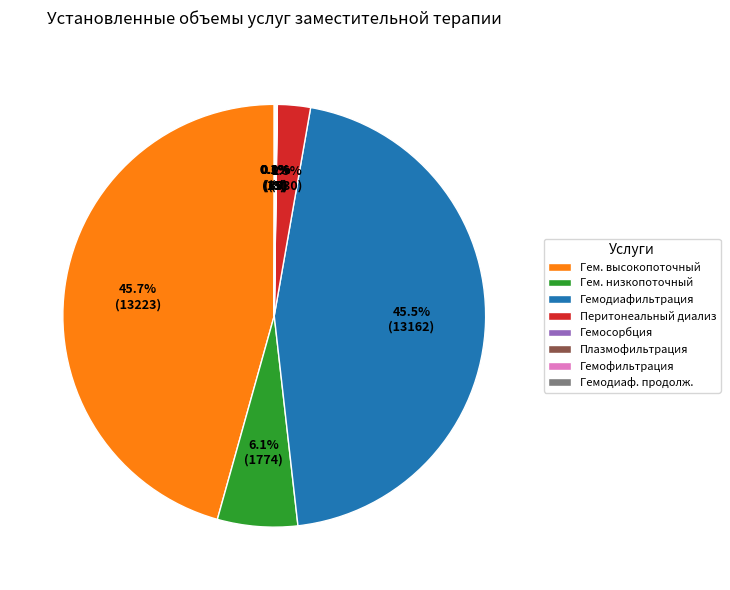

What portion of the pie excludes Гемодиафильтрация?

54.5%